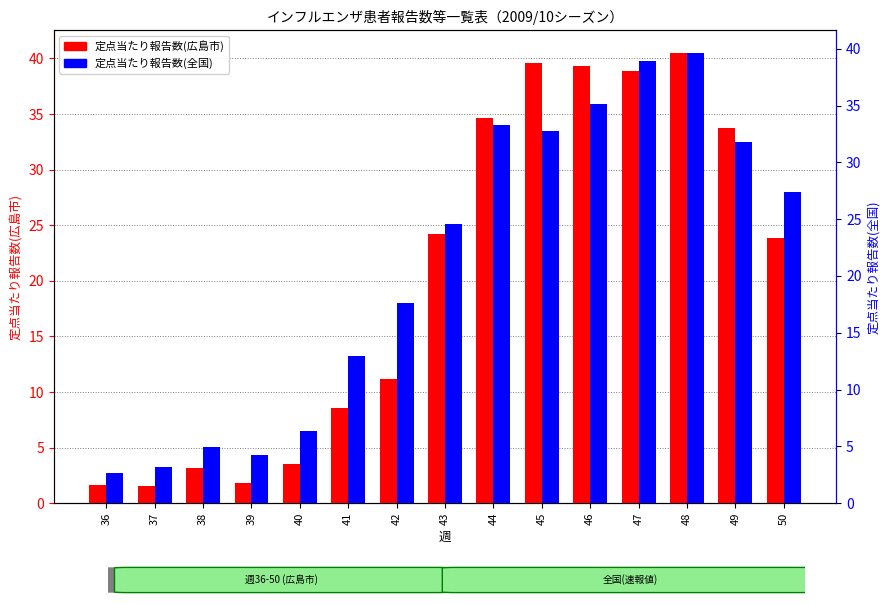

What is the average value of the 定点当たり報告数(全国) series?

21.0